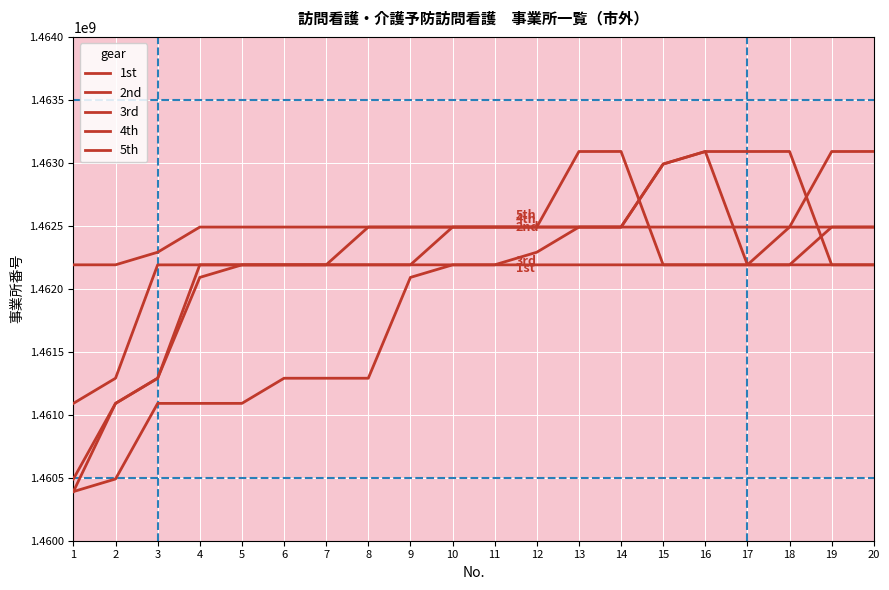

What is the value of the 2nd point at the 16th from the left?

1463090008